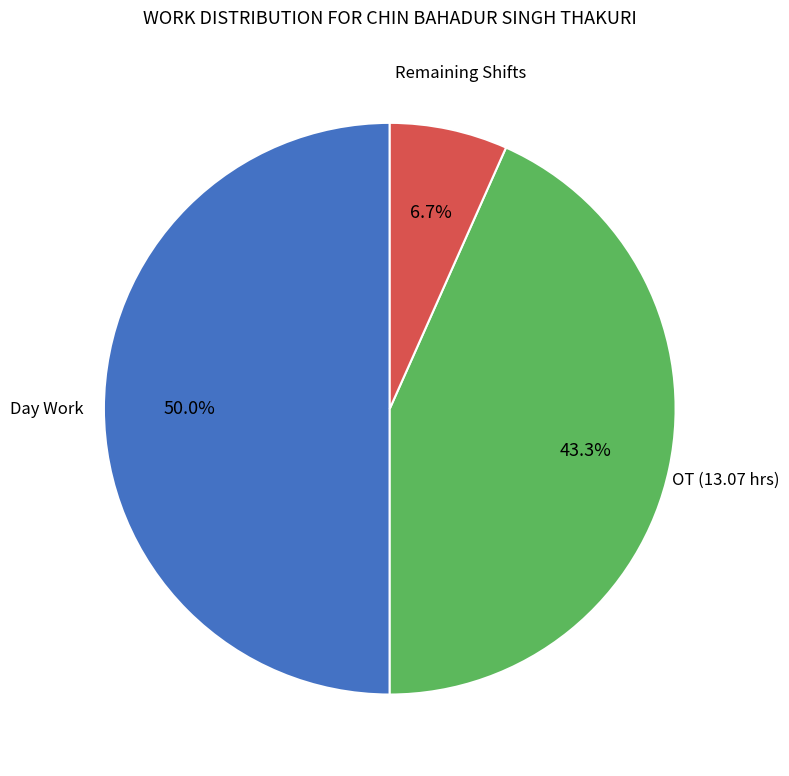

How many slices are in this pie chart?

3